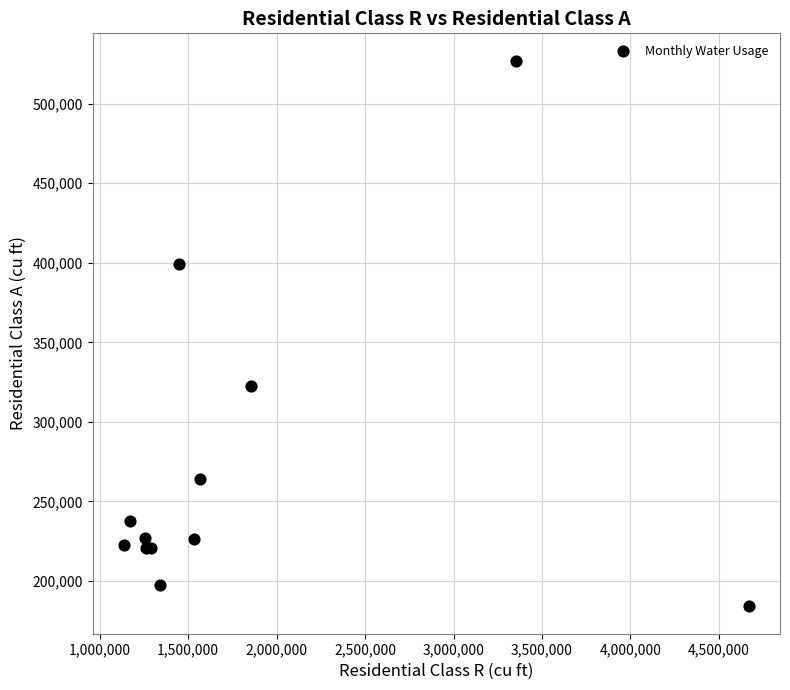

What Y value in the scatter plot is closest to 355525?

322606